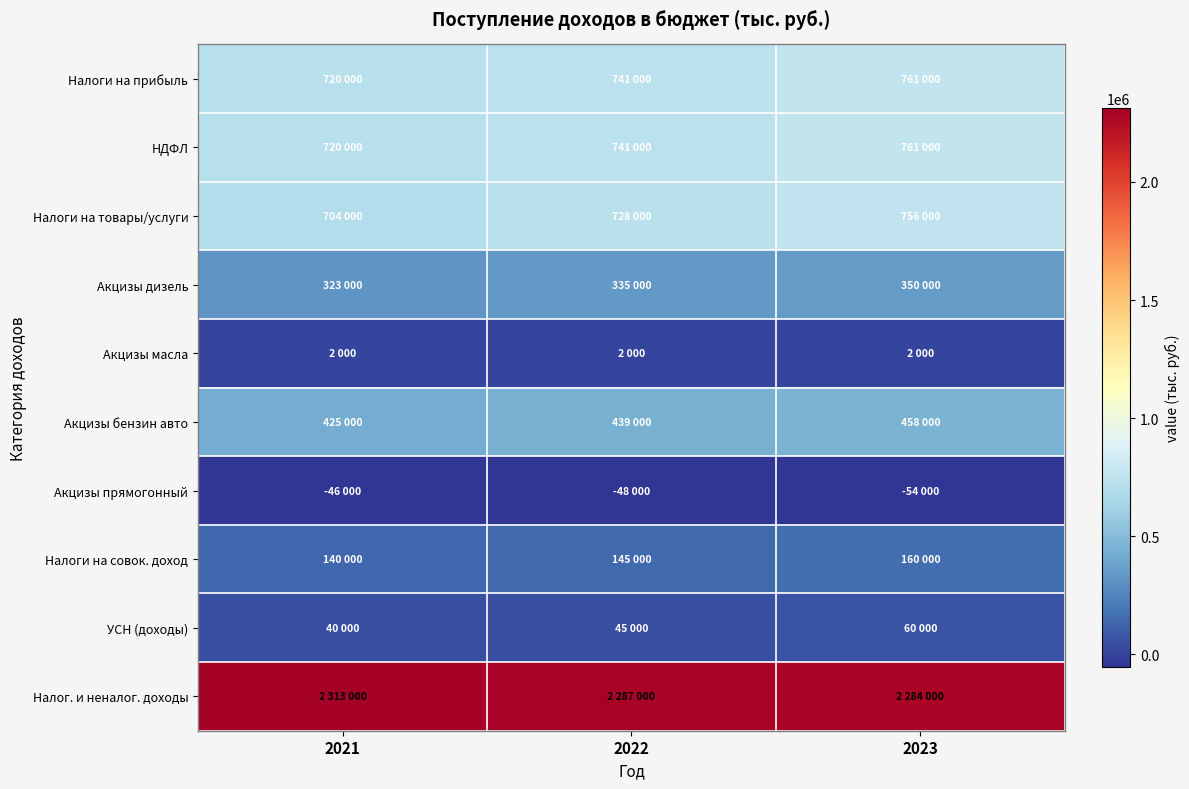

What is the total value across all series at 2021?

5341000